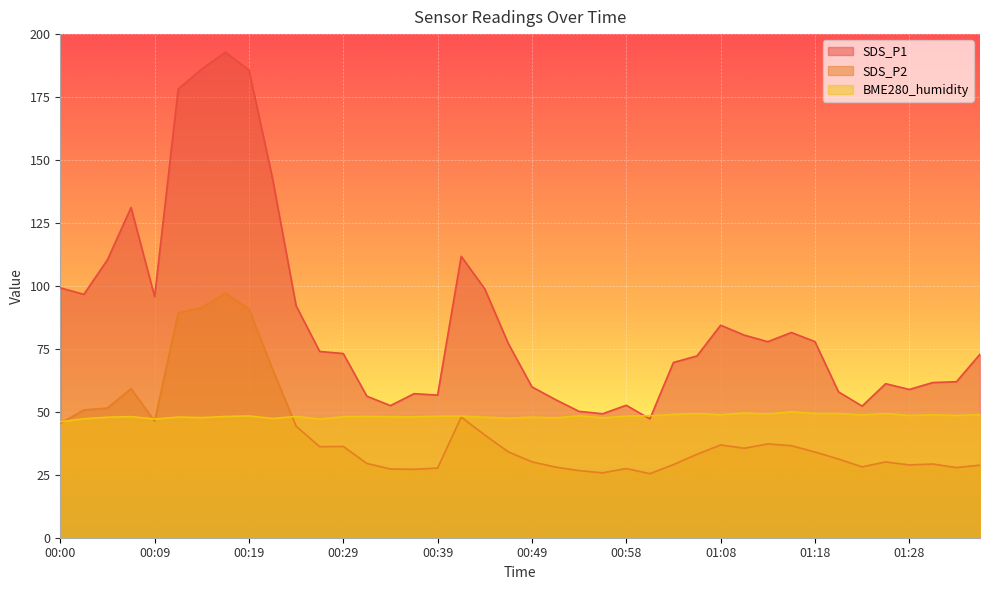

True or false: SDS_P1 and SDS_P2 cross at least once.

False